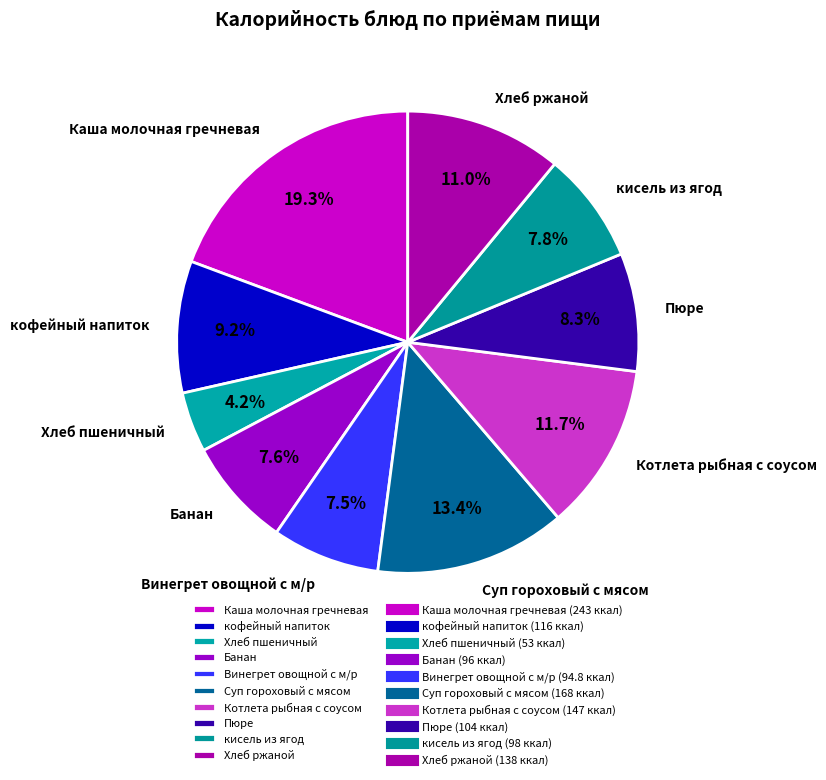

What portion of the pie excludes Банан?

92.4%